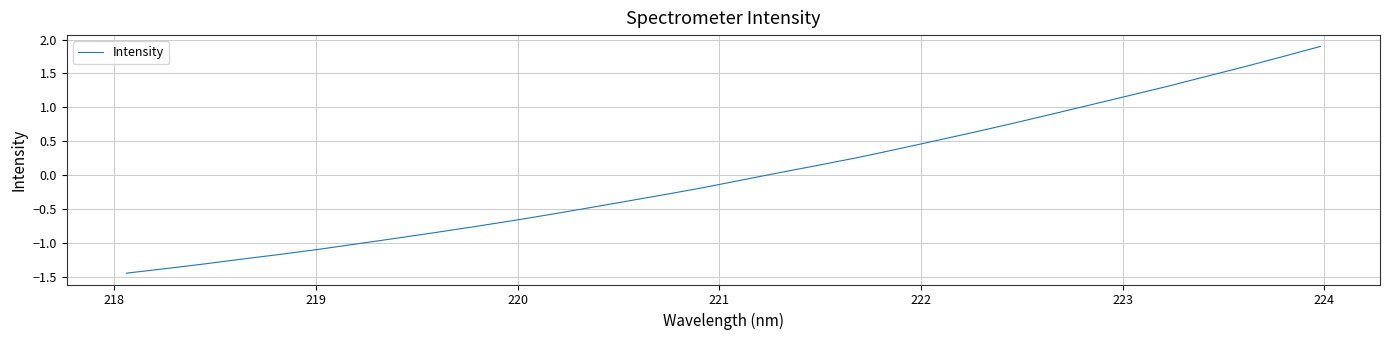

What is the maximum value shown in the chart?

1.9